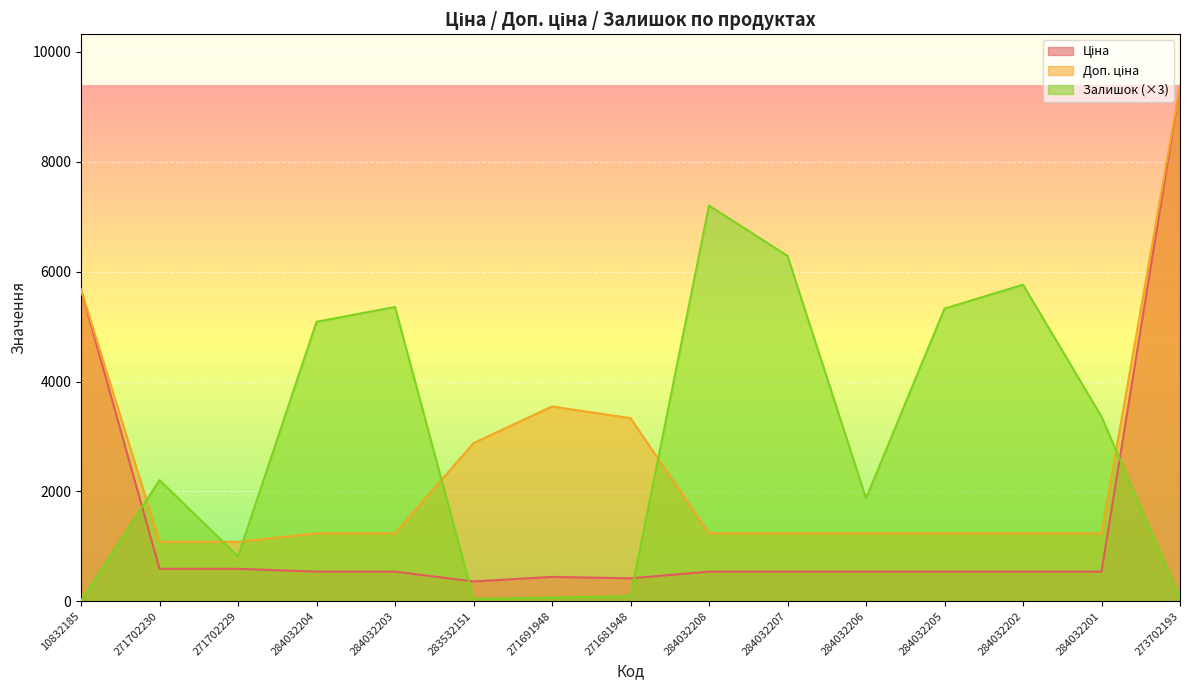

At which category does Доп. ціна reach its first local peak?

271691948